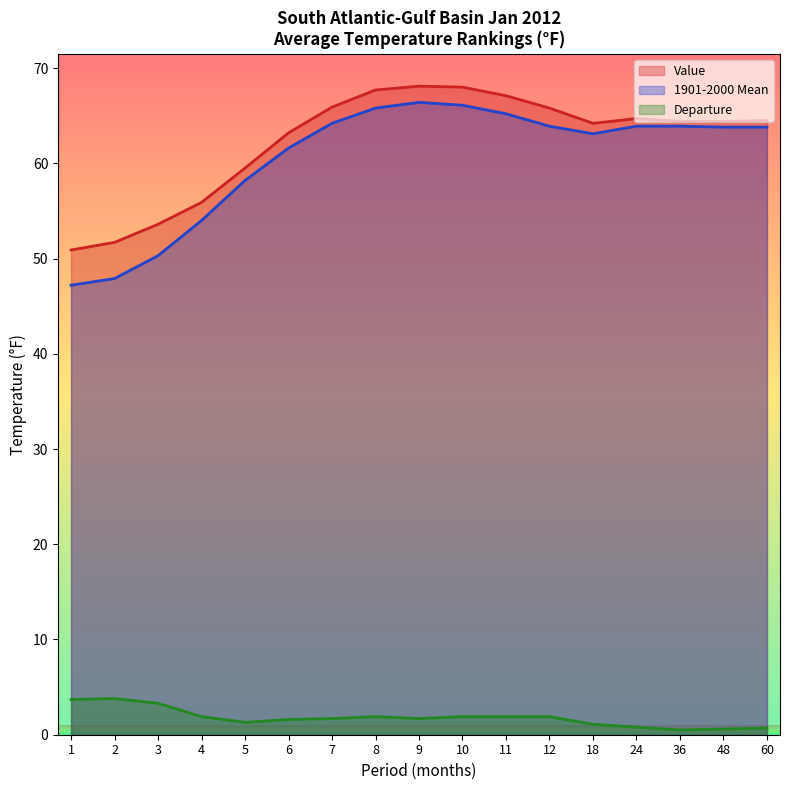

The value of Departure at 7 is 1.7. True or false?

True